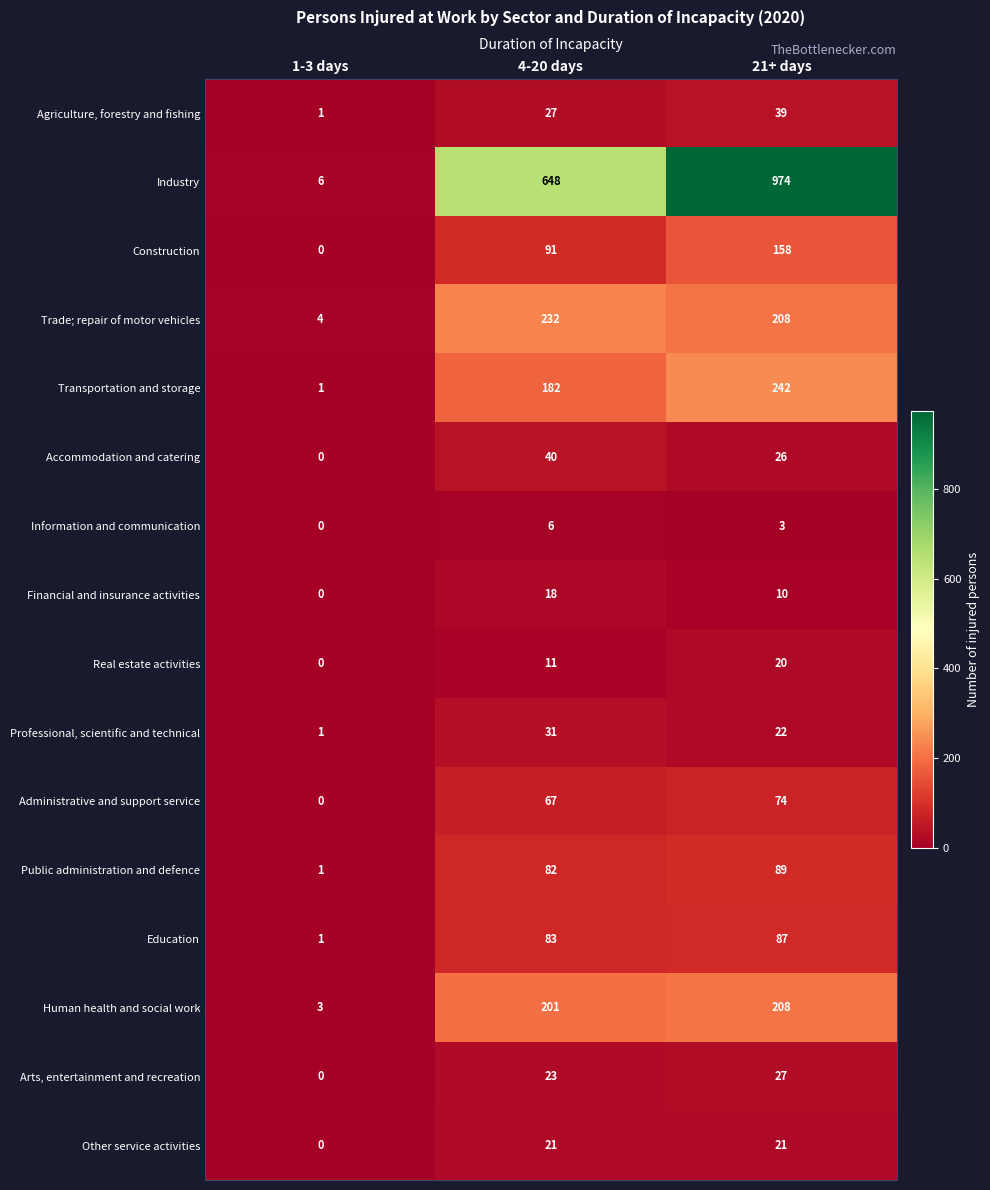

The Real estate activities series shows 9 at 21+ days. True or false?

False